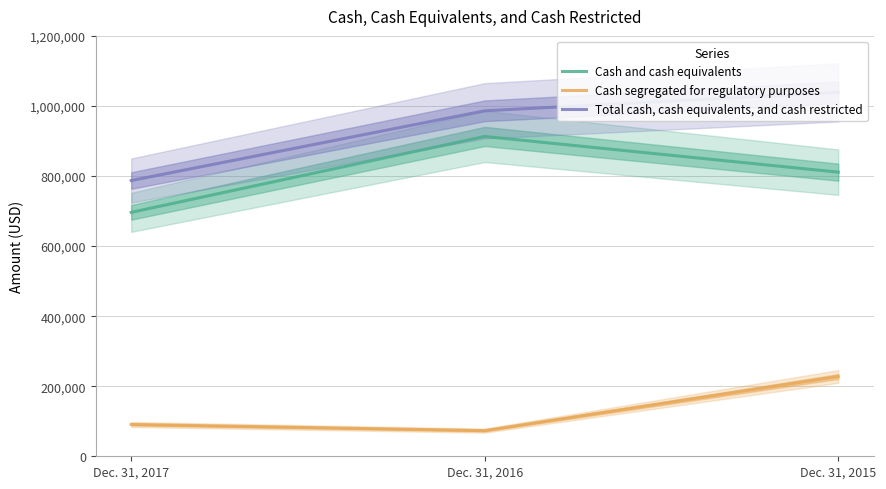

Which series changed the most between Dec. 31, 2017 and Dec. 31, 2016?

Cash and cash equivalents